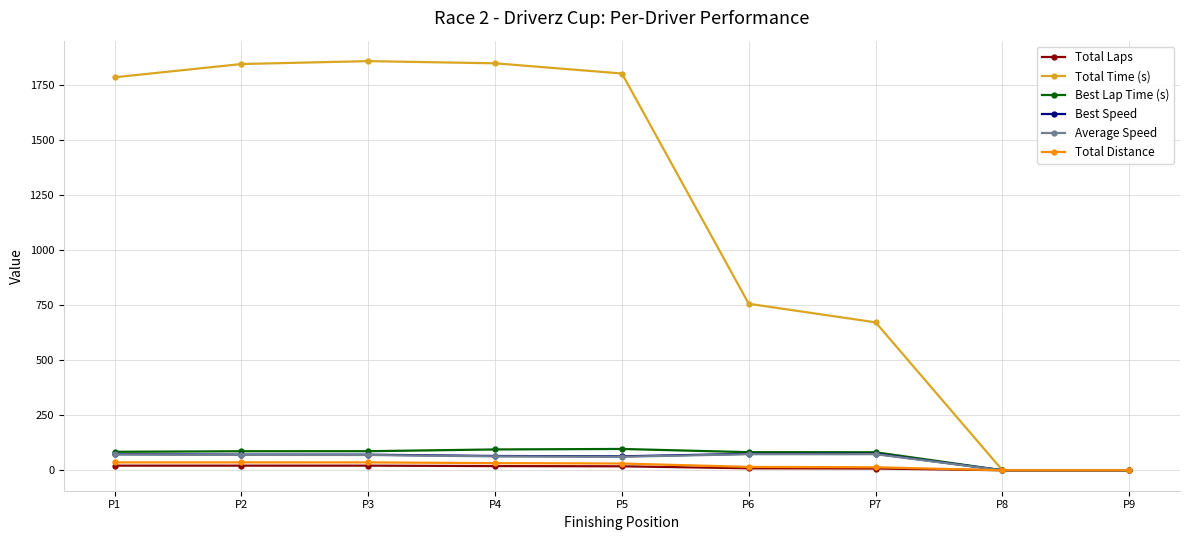

Does the chart have visible grid lines?

Yes